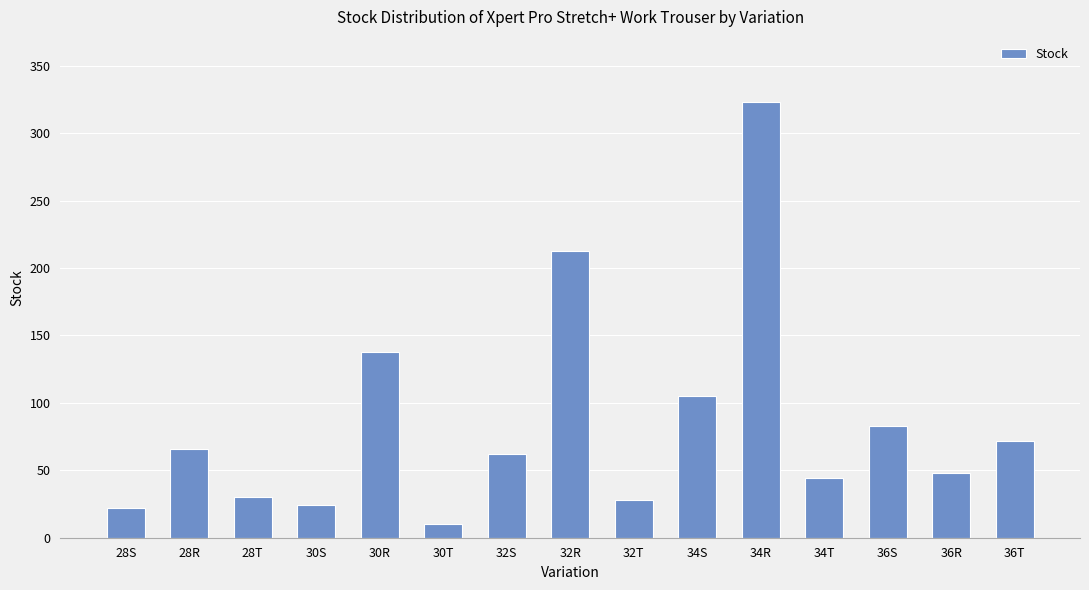

Reading left to right, list all the values displayed in this chart.

22	66	30	24	138	10	62	213	28	105	323	44	83	48	72